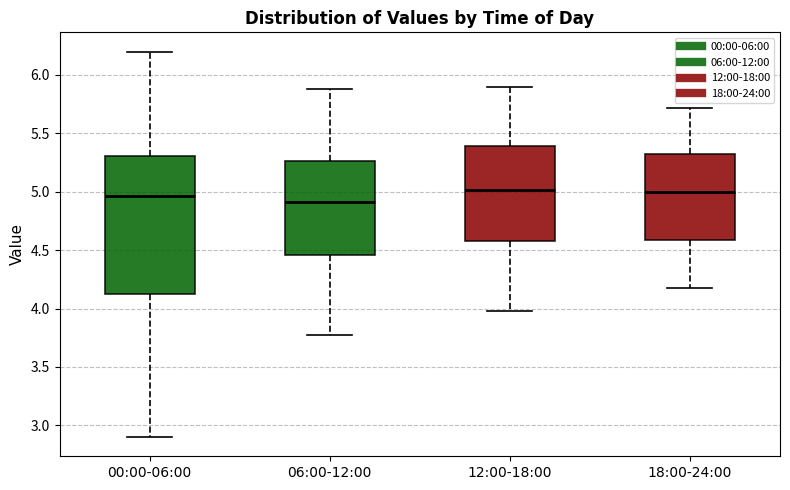

Reading left to right, transcribe this box plot: for each box, give where its median line is, the range the box spans, and where its two whiskers end, as read against the y-axis. The values are not printed on the chart, so give them approximately, as read against the axis.

00:00-06:00: median 4.95, box 4.15 to 5.30, whiskers 2.90 to 6.20
06:00-12:00: median 4.90, box 4.45 to 5.25, whiskers 3.75 to 5.90
12:00-18:00: median 5.00, box 4.60 to 5.40, whiskers 4.00 to 5.90
18:00-24:00: median 5.00, box 4.60 to 5.35, whiskers 4.20 to 5.70